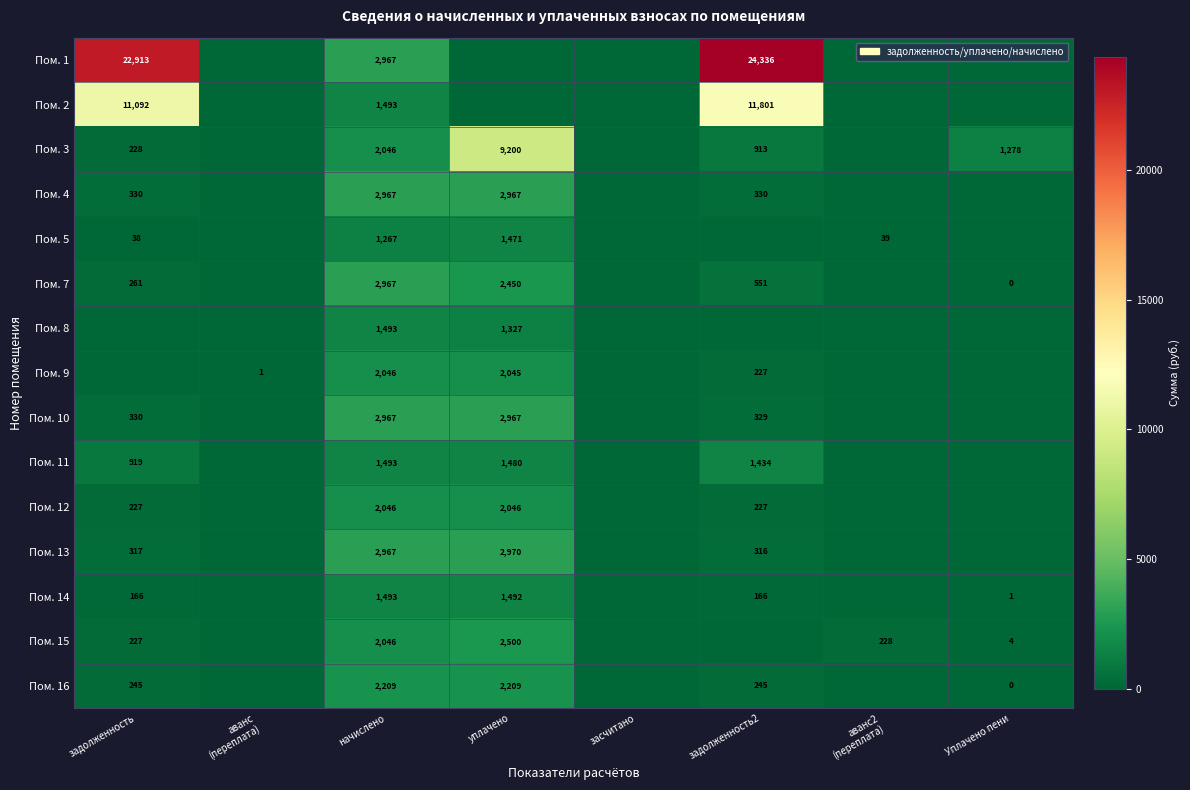

The Пом. 7 series shows 1206 at уплачено. True or false?

False